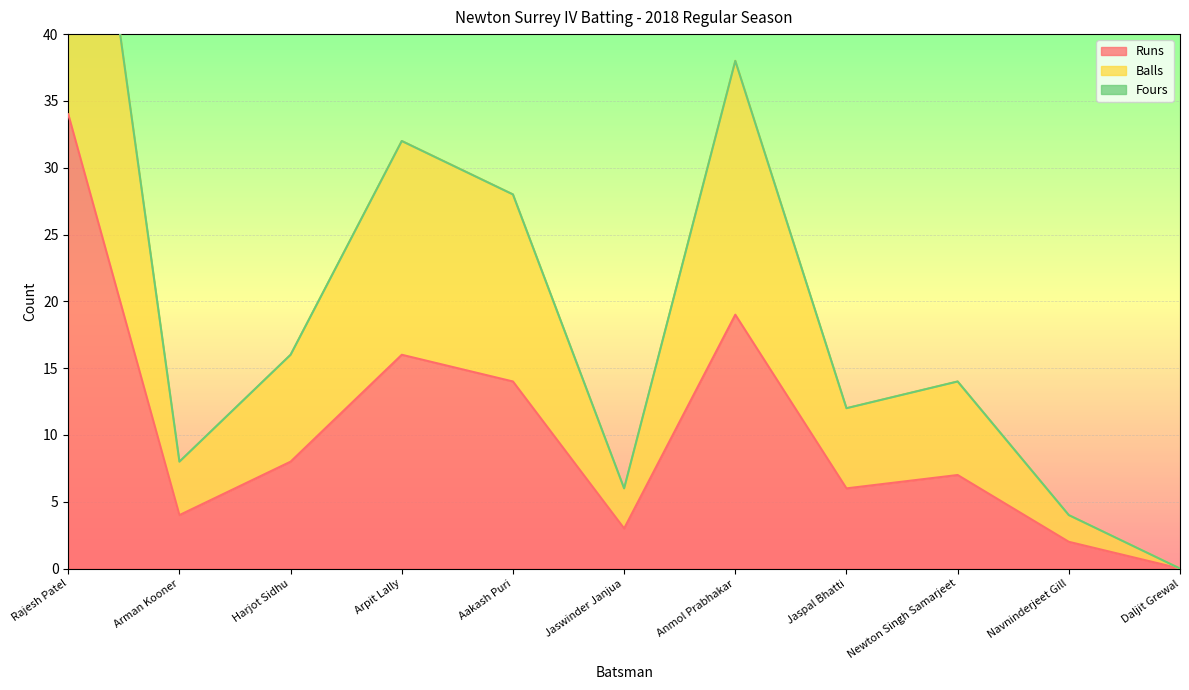

Count the number of categories in the chart.

11